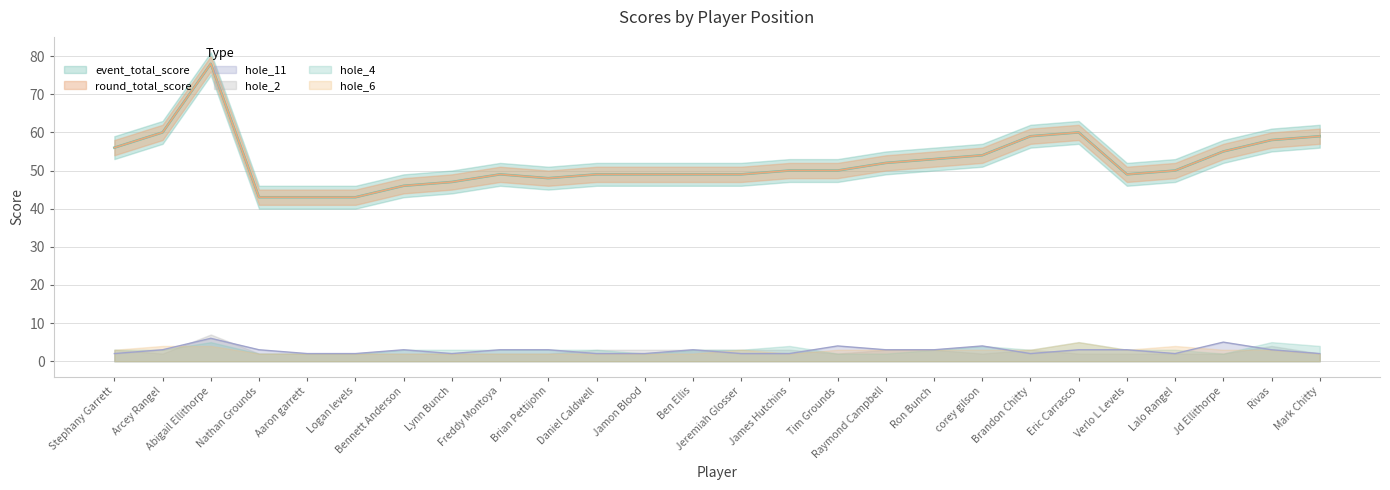

At which category does hole_11 reach its first local peak?

Abigail Ellithorpe